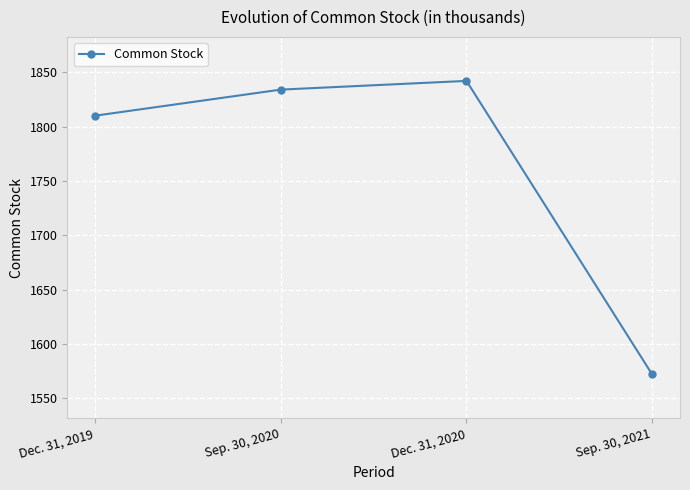

Where is the first local maximum?

Dec. 31, 2020